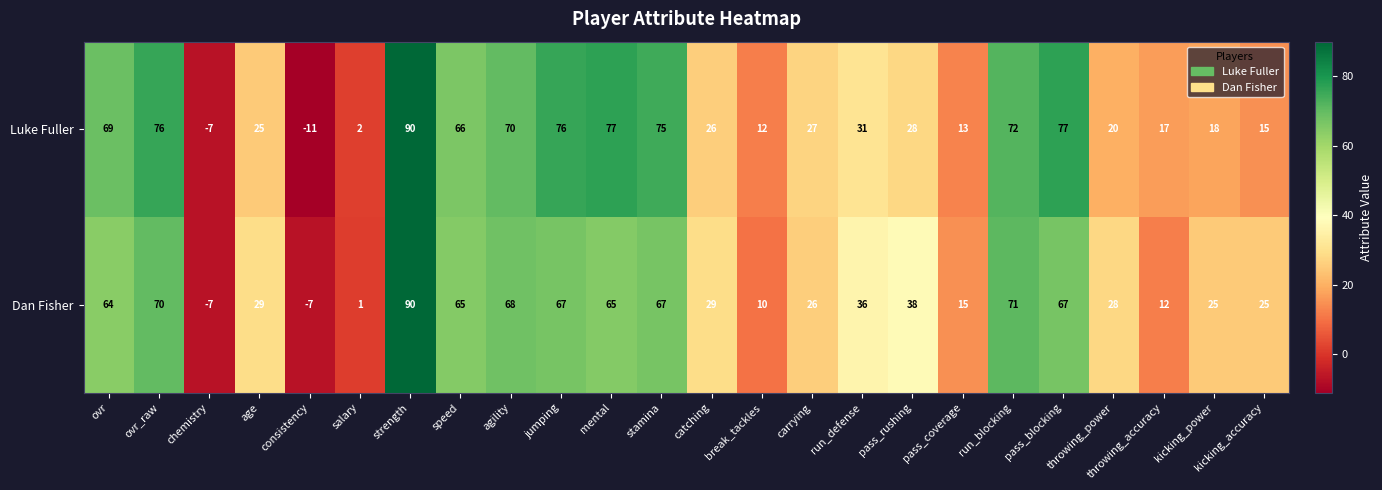

What is the difference between the highest and lowest values at agility?

2